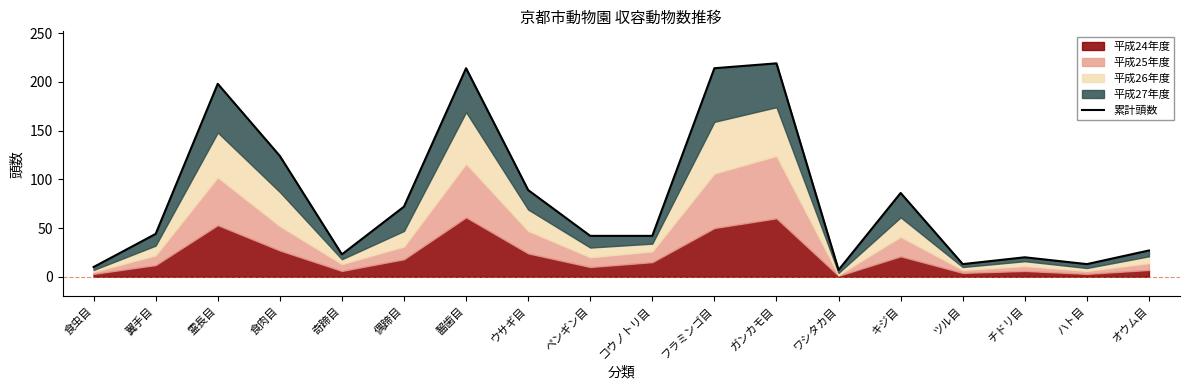

Which category has the highest value across all series?

ガンカモ目